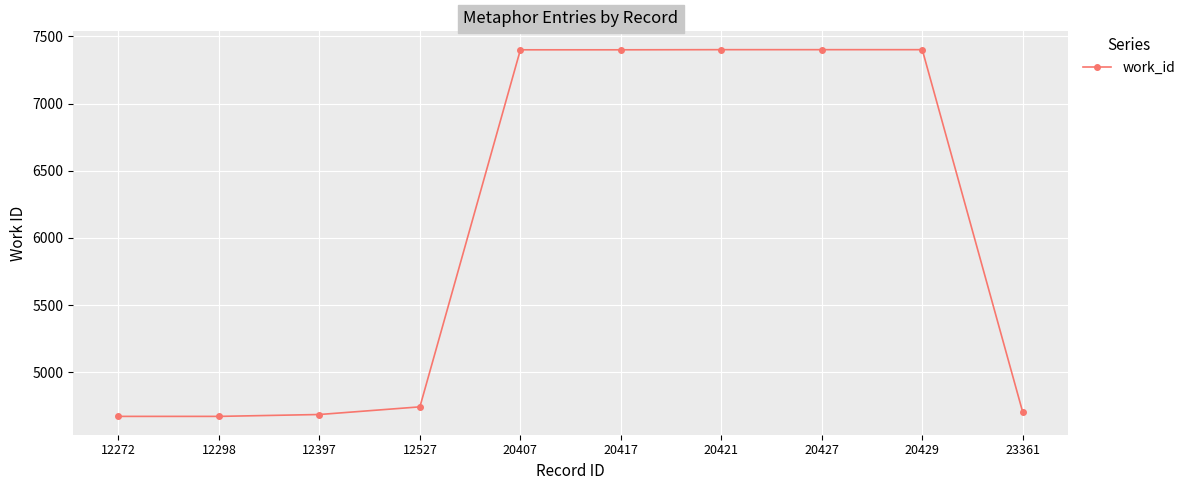

The value at 20417 is 3581. True or false?

False